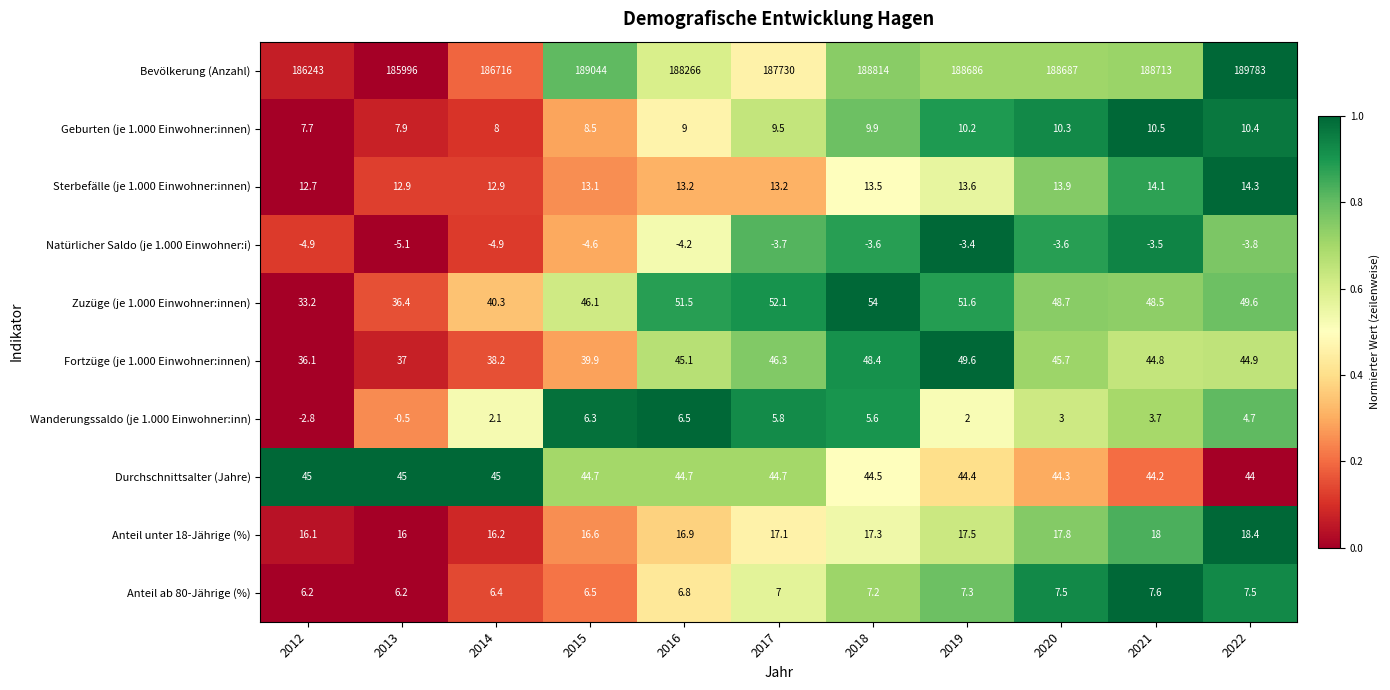

What is the total value across all series at 2018?

189010.8